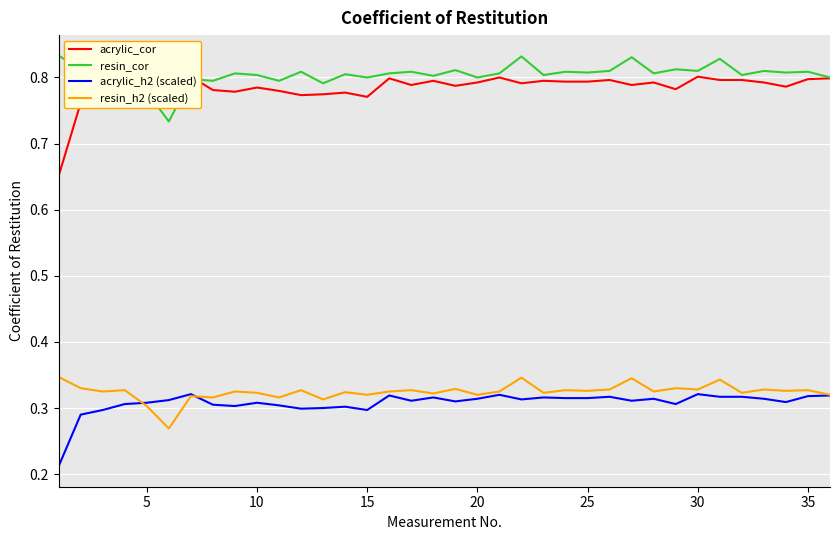

True or false: acrylic_h2 (scaled) and resin_cor intersect in this chart.

False